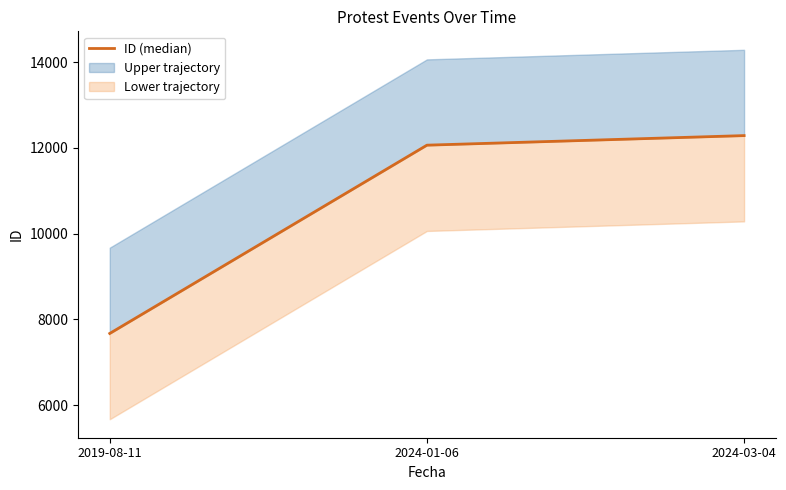

What is the value of the 1st point from the left?

7674